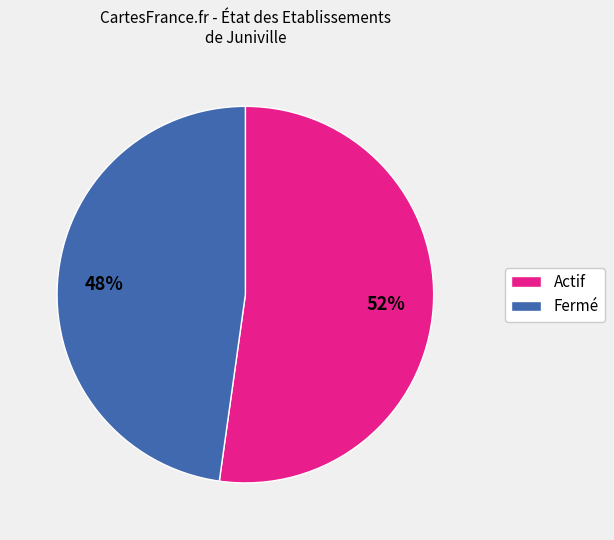

Rank the categories by value from lowest to highest.

Fermé, Actif